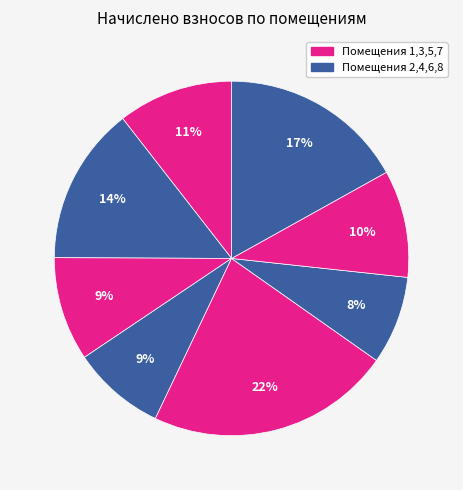

Is there any slice that represents more than half of the pie?

No